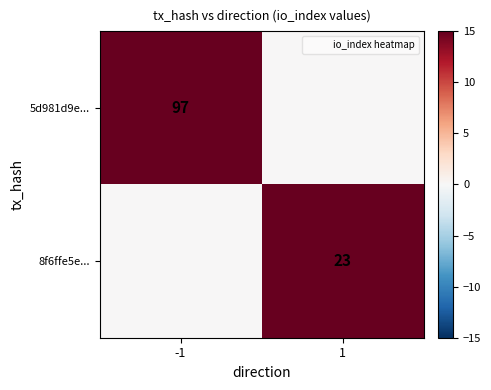

Which has a higher value, 1 or -1?

-1